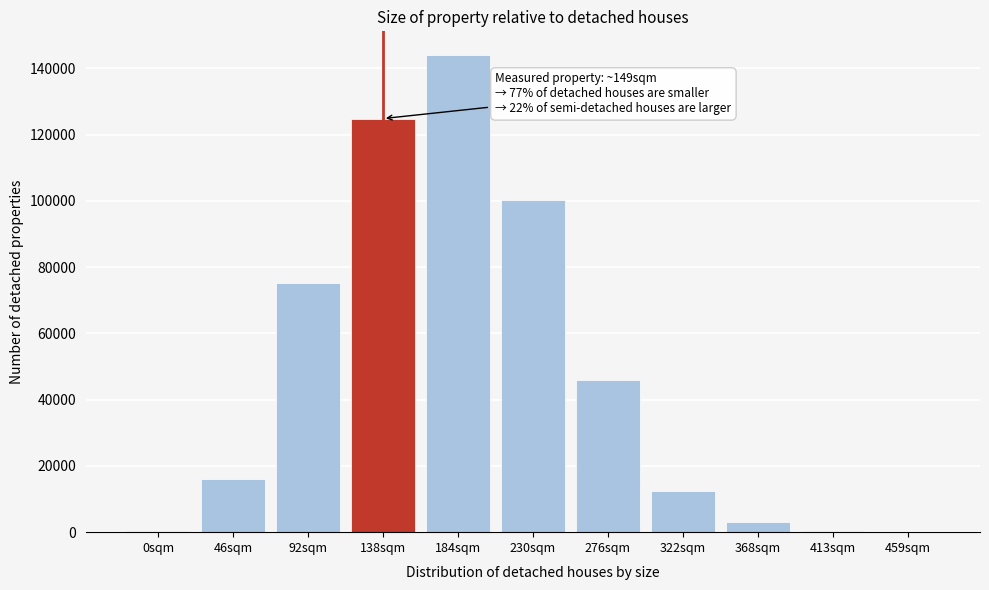

Which label corresponds to the largest value in the chart?

184sqm